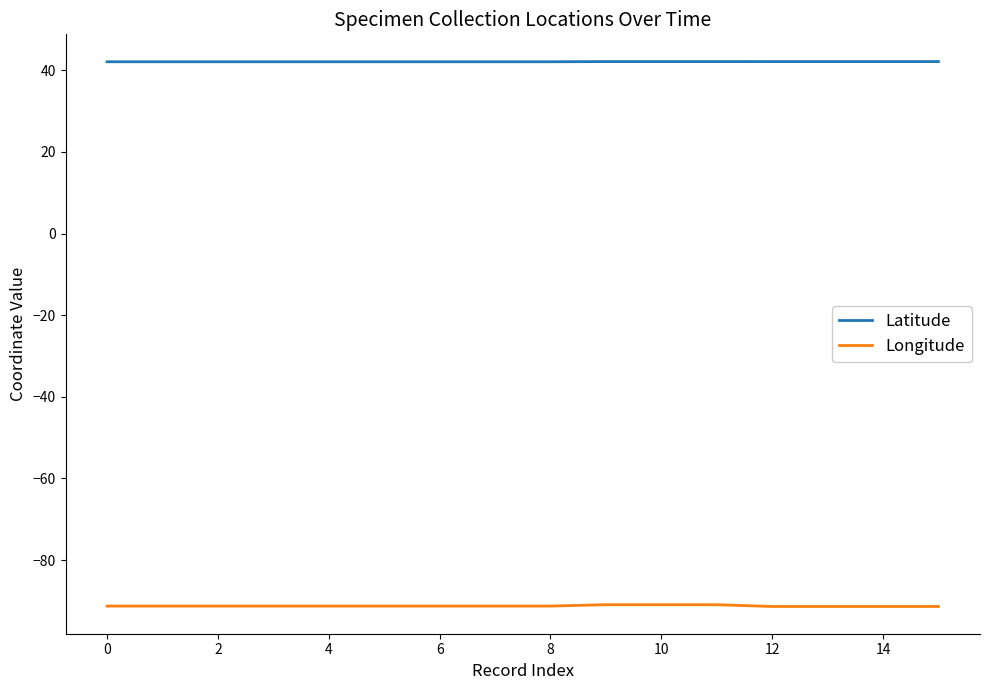

Rank the series by their maximum value, from highest to lowest.

Latitude, Longitude